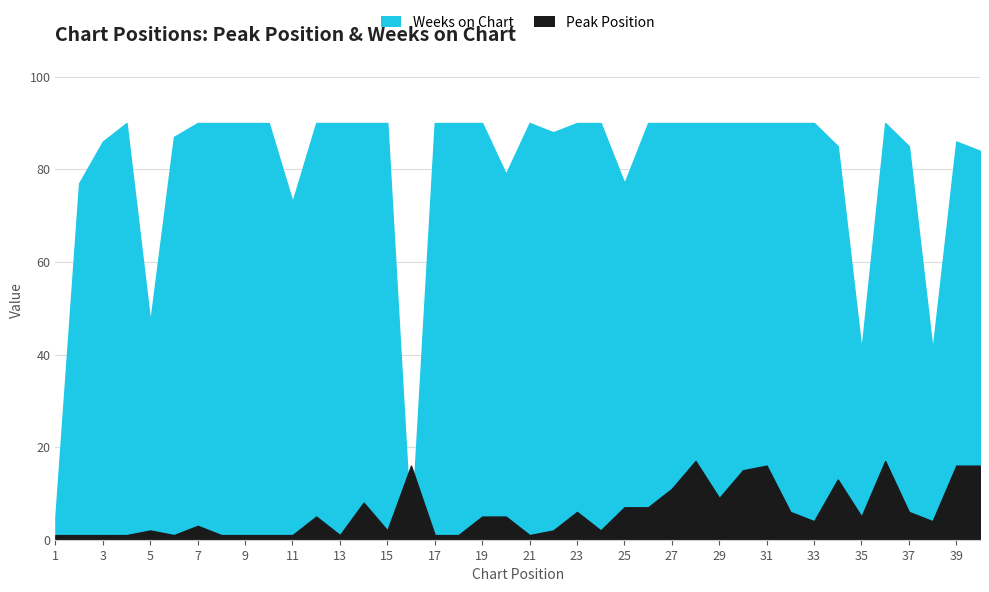

How many values in the Peak Position series are below 5?

20